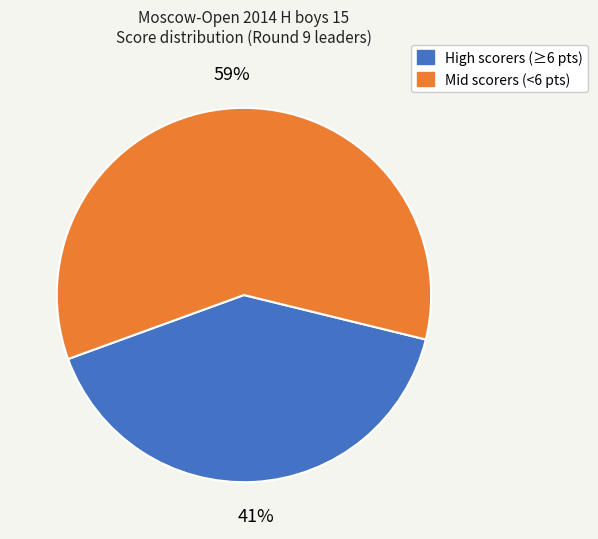

Does any single category account for the majority?

Yes